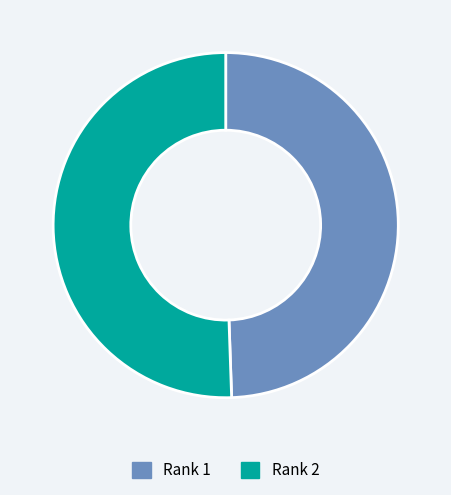

Is Rank 2 the majority of the pie?

Yes